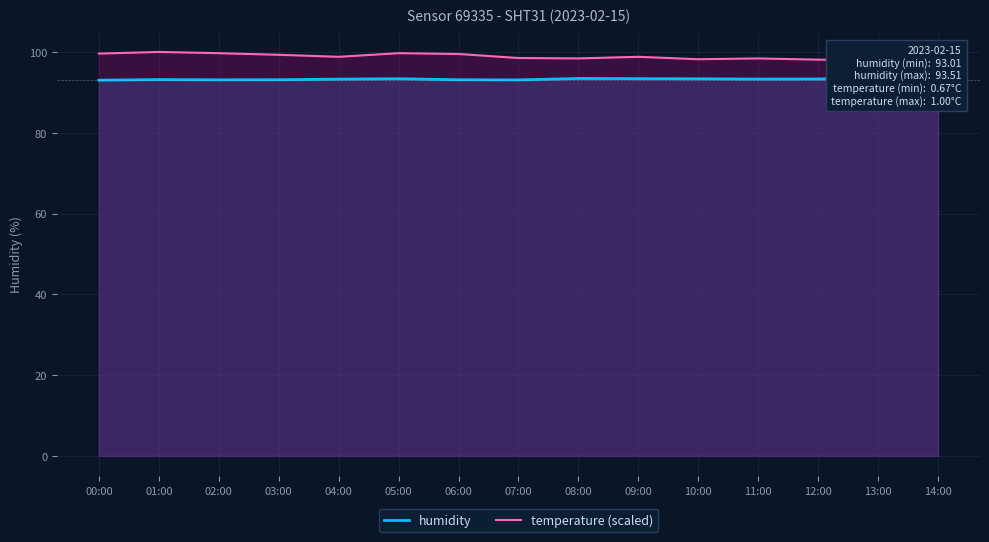

What value does the humidity series have at 06:00?

93.1